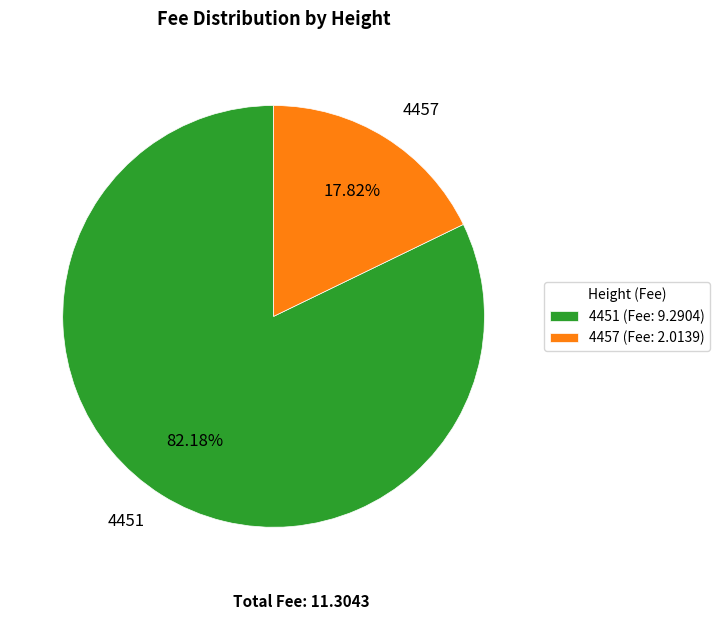

To the nearest percent, what is the difference between the largest and smallest slice percentages?

64%